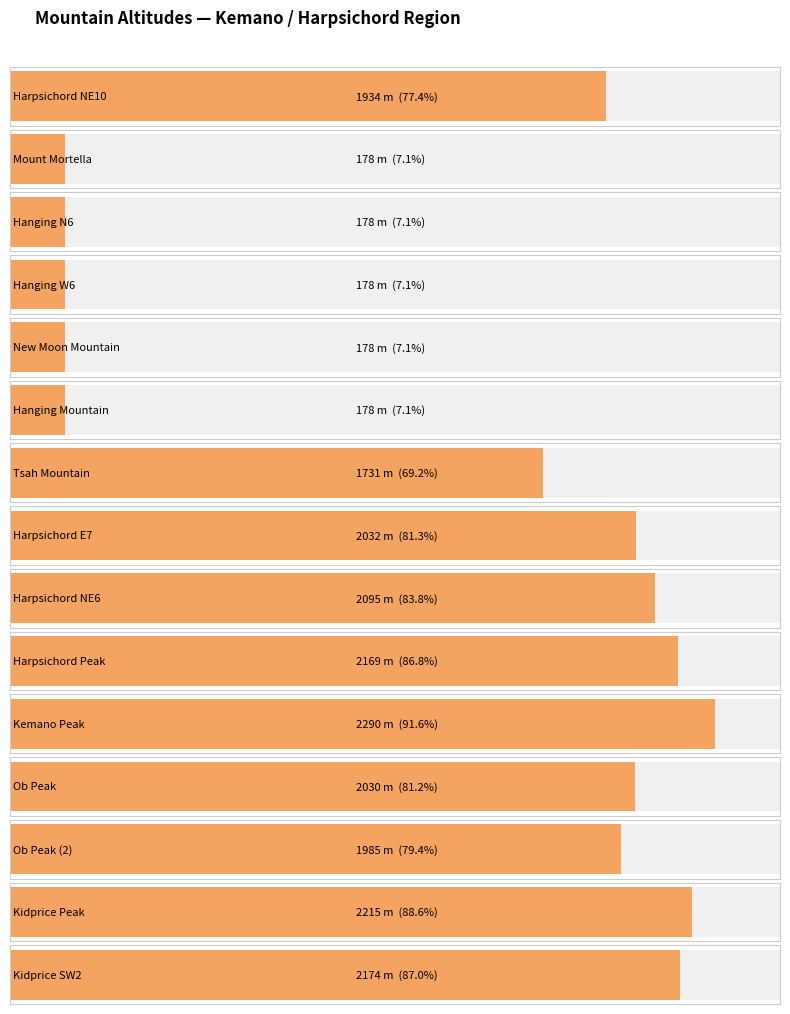

Reading right to left, what are all the values shown in this chart?

2174	2215	1985	2030	2290	2169	2095	2032	1731	178	178	178	178	178	1934